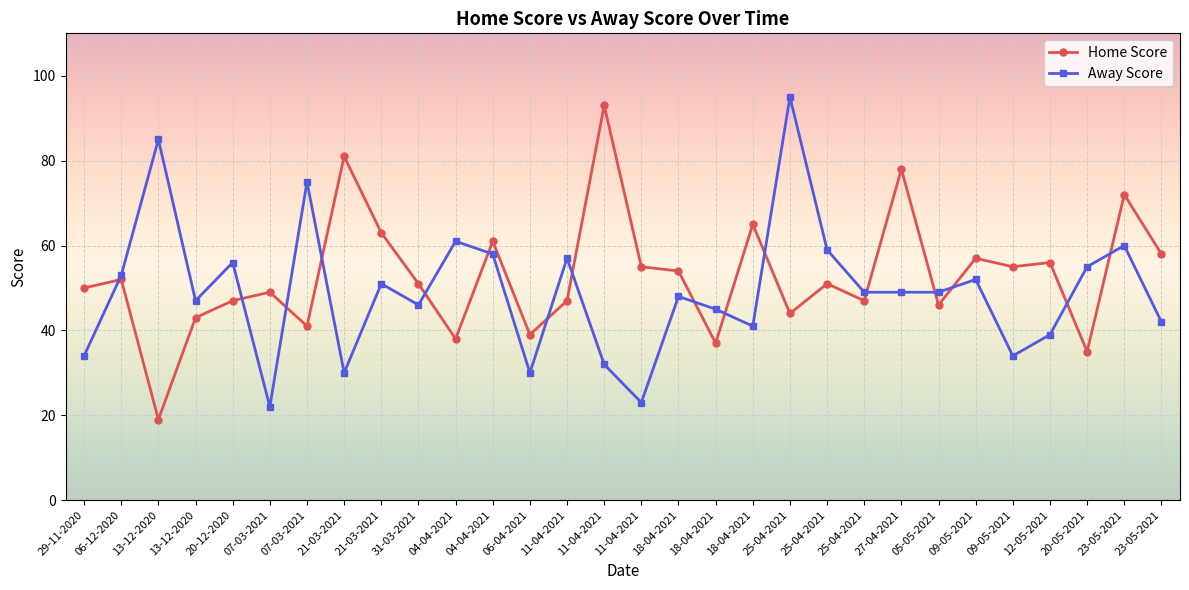

What is the greatest value displayed?

95